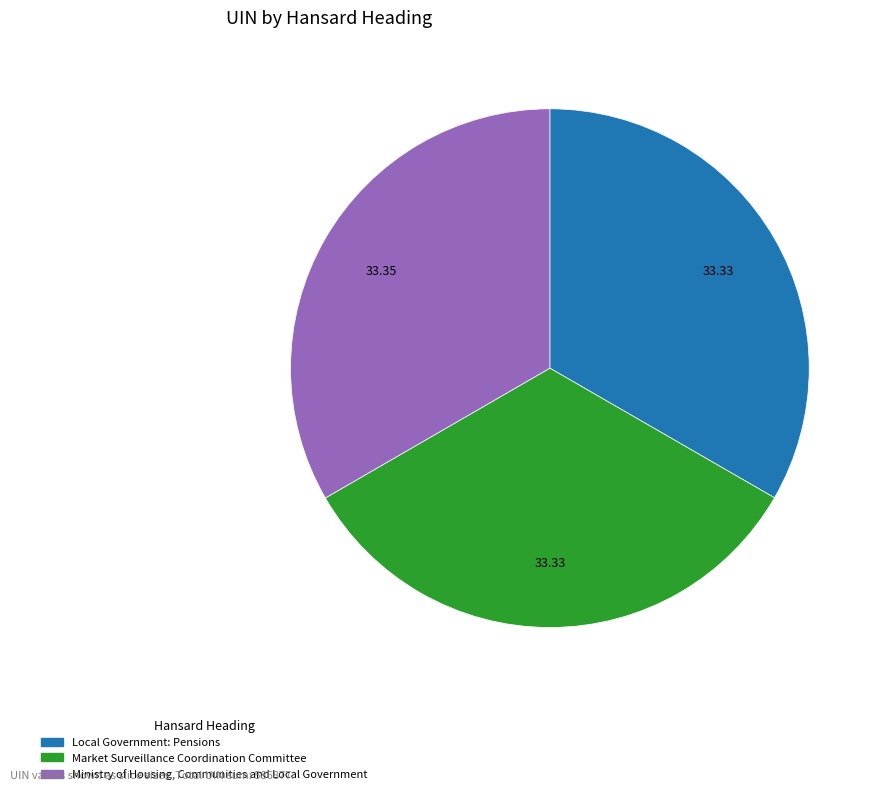

Is there any slice that represents more than half of the pie?

No